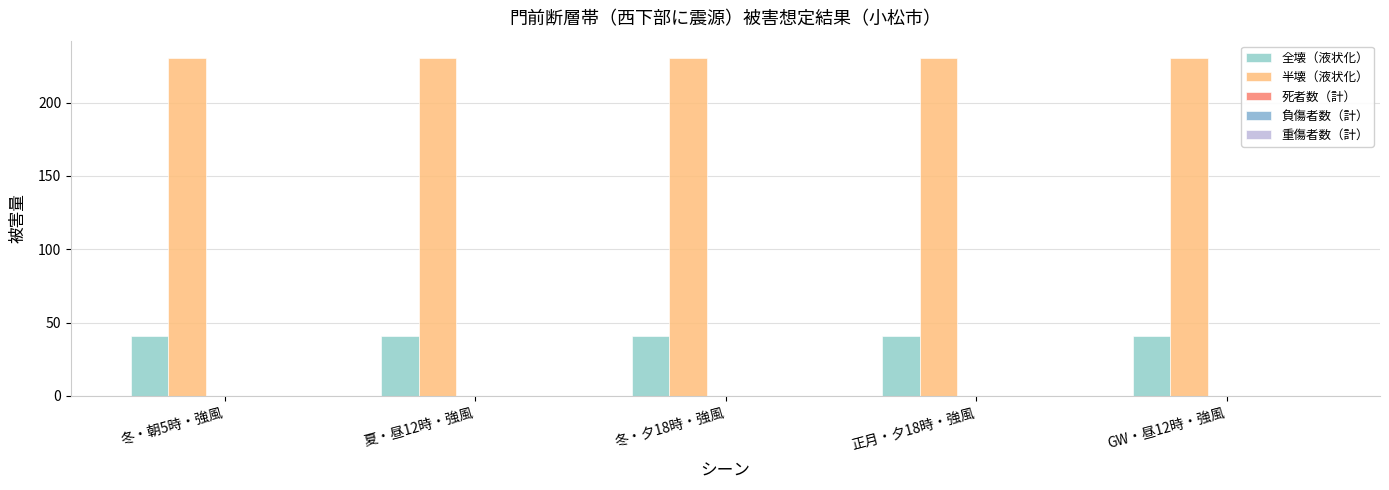

Reading left to right, list all the values displayed in this chart.

全壊（液状化）: 冬・朝5時・強風=40.7	夏・昼12時・強風=40.7	冬・夕18時・強風=40.7	正月・夕18時・強風=40.7	GW・昼12時・強風=40.7
半壊（液状化）: 冬・朝5時・強風=230.7	夏・昼12時・強風=230.7	冬・夕18時・強風=230.7	正月・夕18時・強風=230.7	GW・昼12時・強風=230.7
死者数（計）: 冬・朝5時・強風=0.0	夏・昼12時・強風=0.0	冬・夕18時・強風=0.0	正月・夕18時・強風=0.0	GW・昼12時・強風=0.0
負傷者数（計）: 冬・朝5時・強風=0.2	夏・昼12時・強風=0.1	冬・夕18時・強風=0.1	正月・夕18時・強風=0.1	GW・昼12時・強風=0.1
重傷者数（計）: 冬・朝5時・強風=0.0	夏・昼12時・強風=0.0	冬・夕18時・強風=0.0	正月・夕18時・強風=0.0	GW・昼12時・強風=0.0